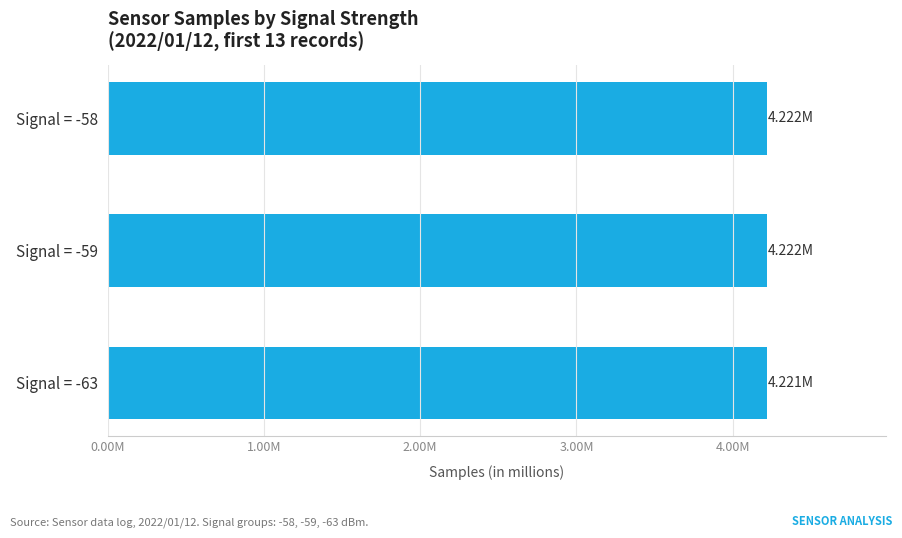

Count the values in the range 4 to 5.

3